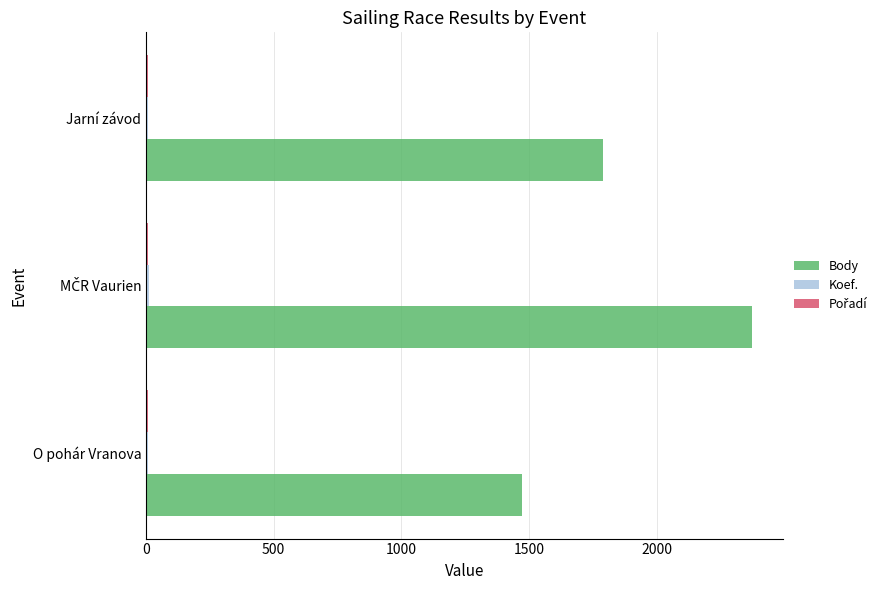

Which series has the largest total across all categories?

Body